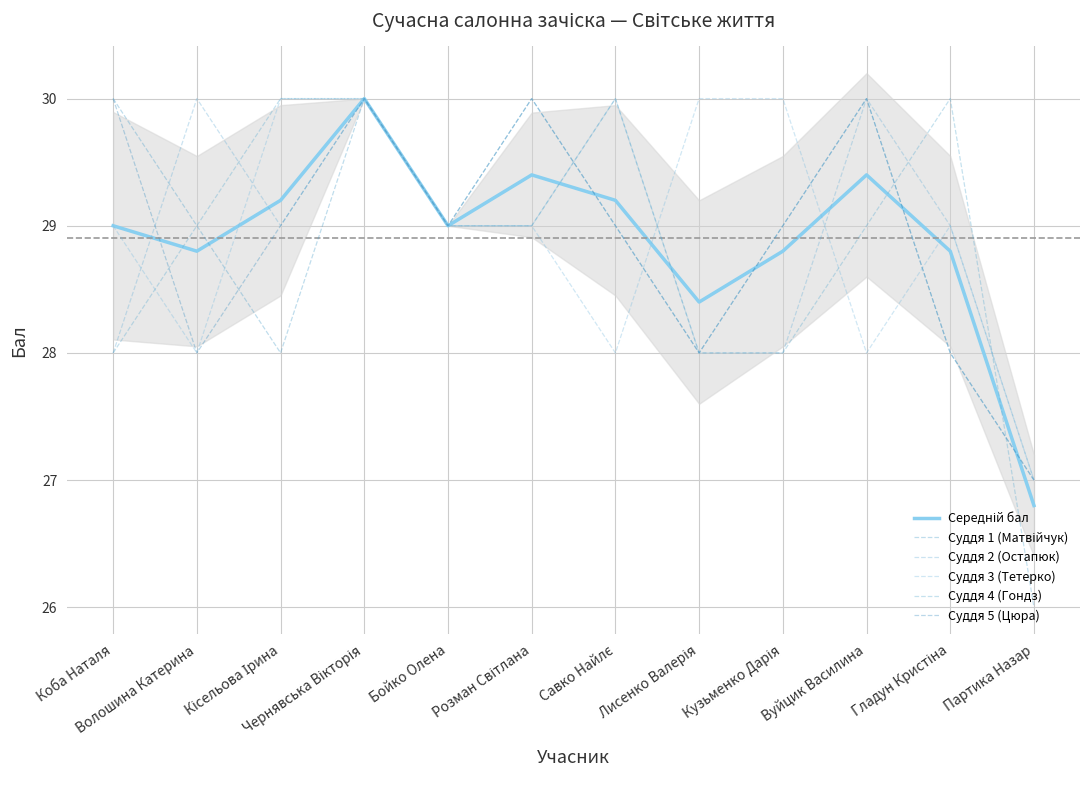

The value of Середній бал at Лисенко Валерія is 8.7. True or false?

False